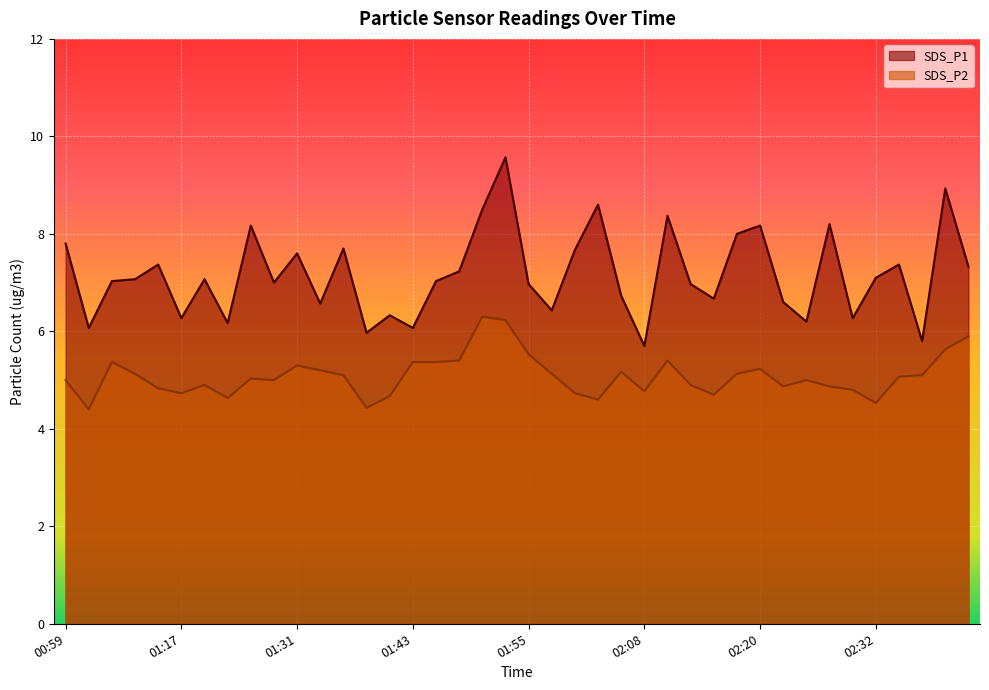

Which category has the highest value in the SDS_P2 series?

01:50